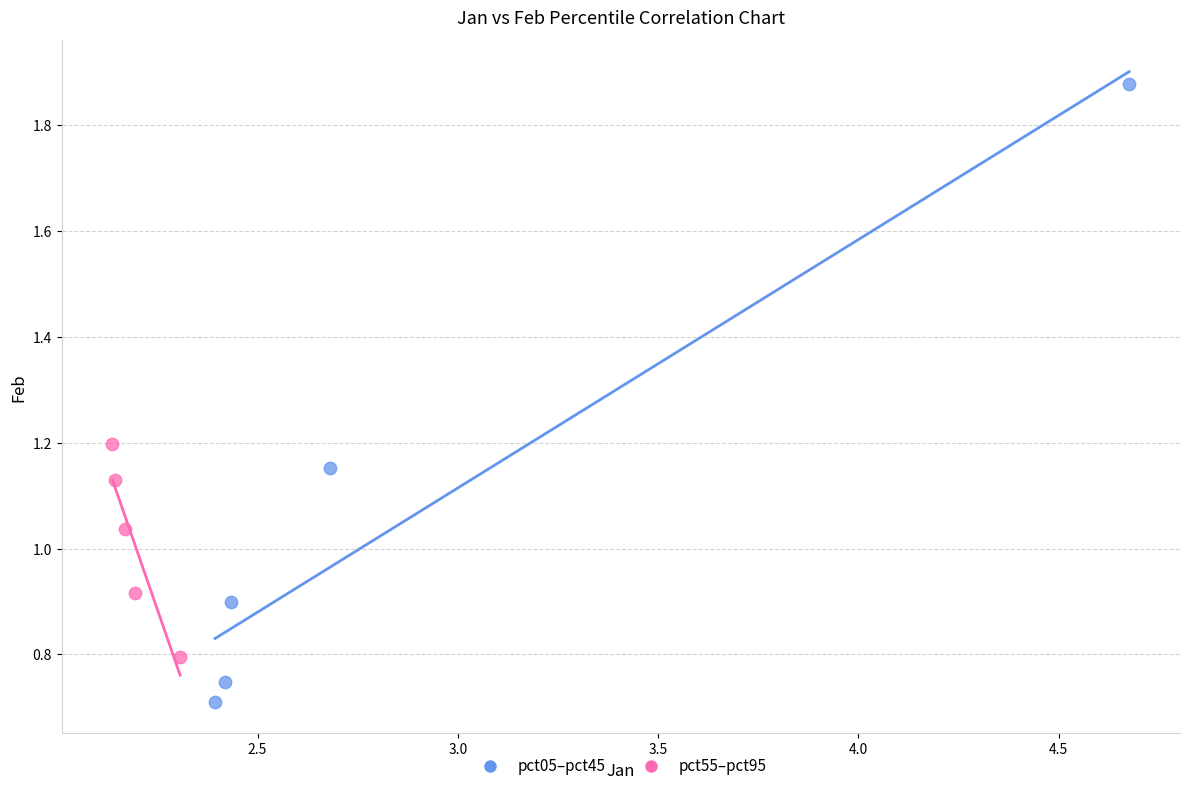

What are all the series names shown in the legend?

pct05–pct45, pct55–pct95